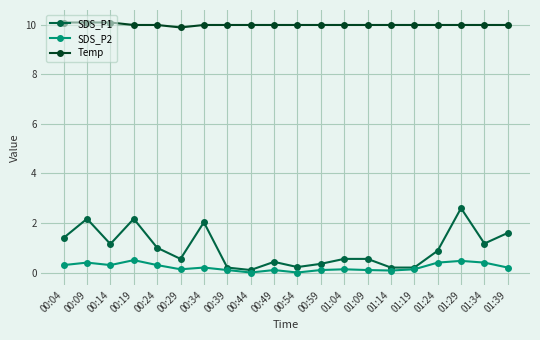

Where is the first local maximum for SDS_P2?

00:09